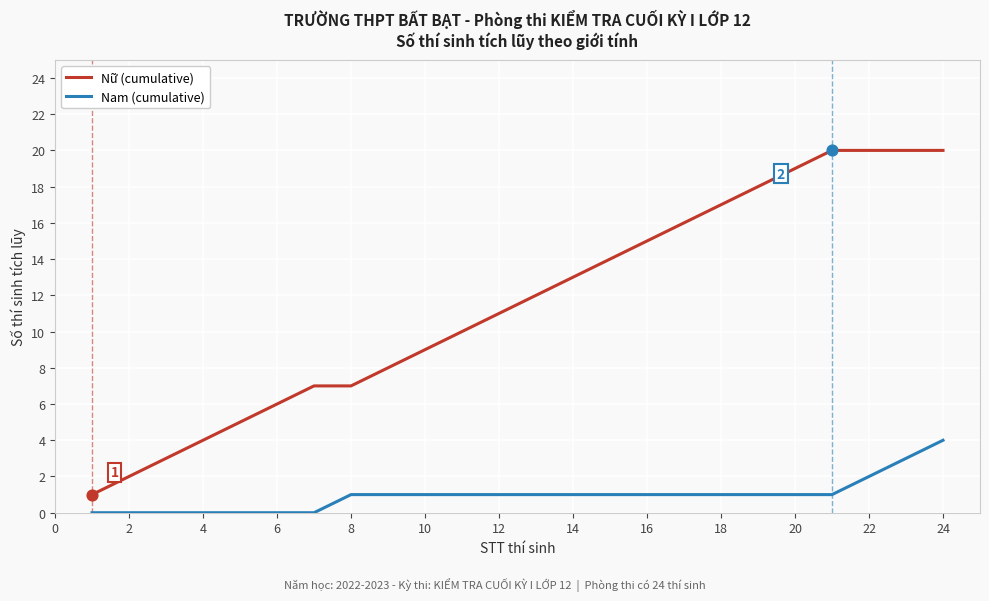

Which series has the largest total across all categories?

Nữ (cumulative)